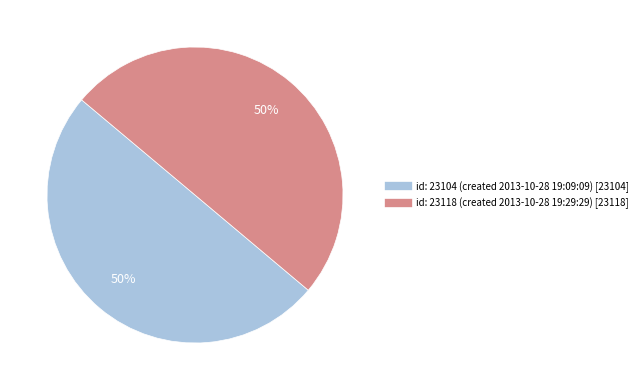

To the nearest percent, what percentage of the pie is id: 23118 (created 2013-10-28 19:29:29)?

50%